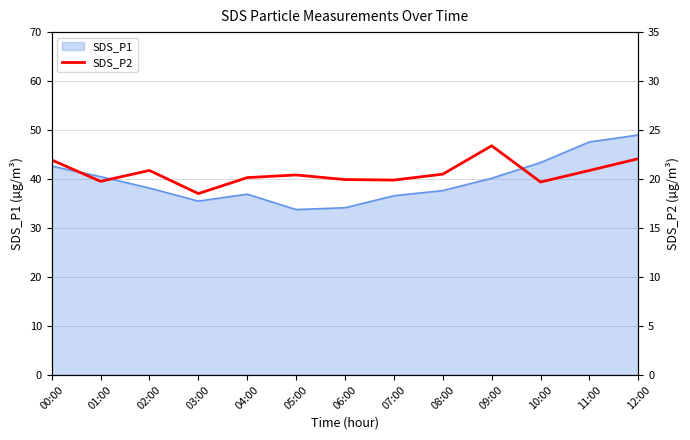

At which label is the value closest to 20?

06:00